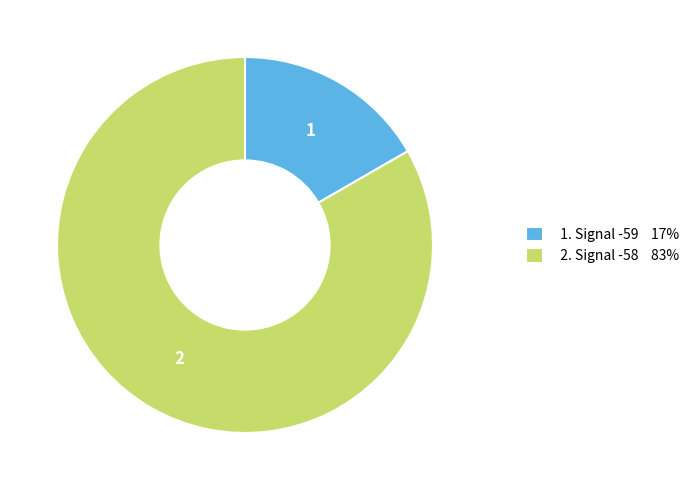

Combined, do 1. Signal -59 17% and 2. Signal -58 83% account for over 50%?

Yes